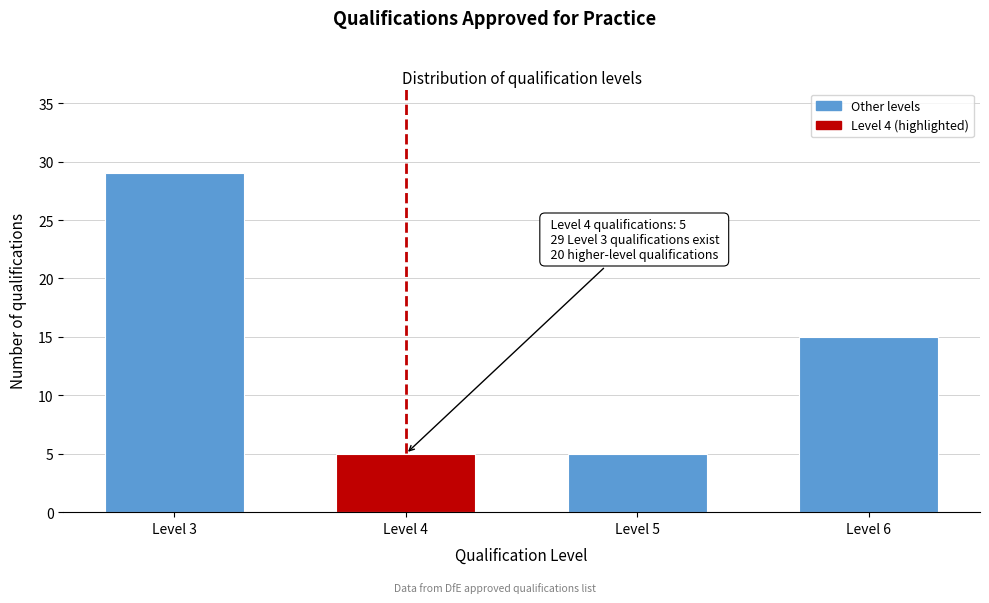

Reading left to right, what are all the values shown in this chart?

29	5	5	15